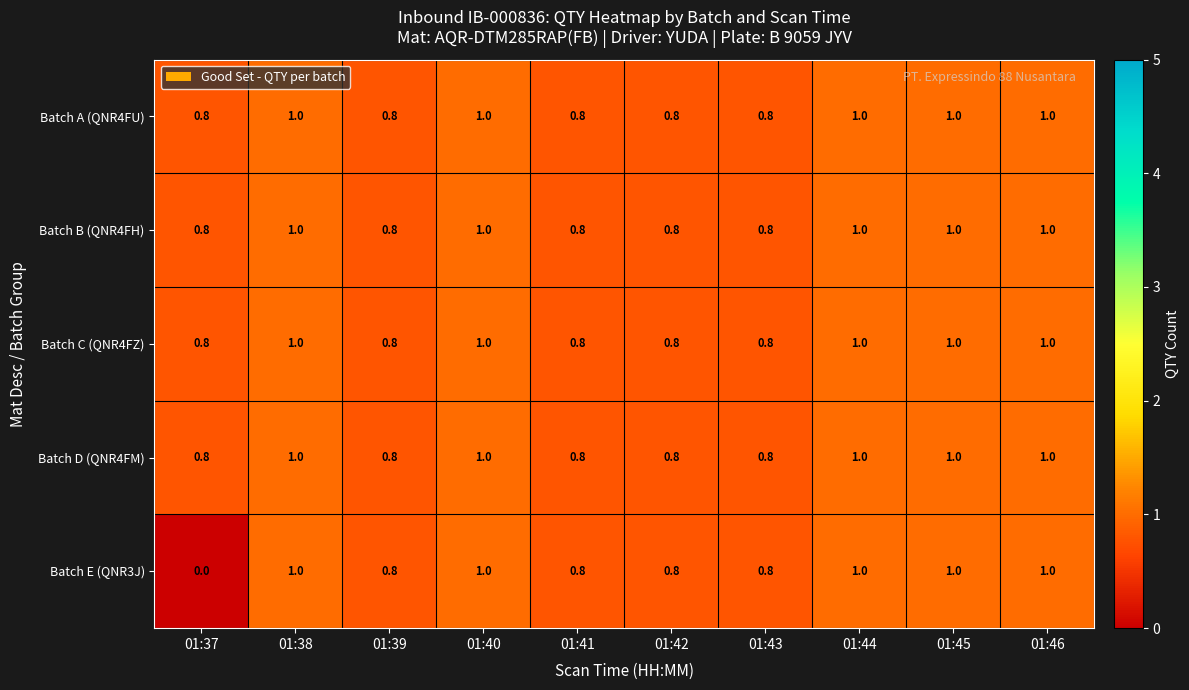

What is the sum of all Batch D (QNR4FM) values?

9.0